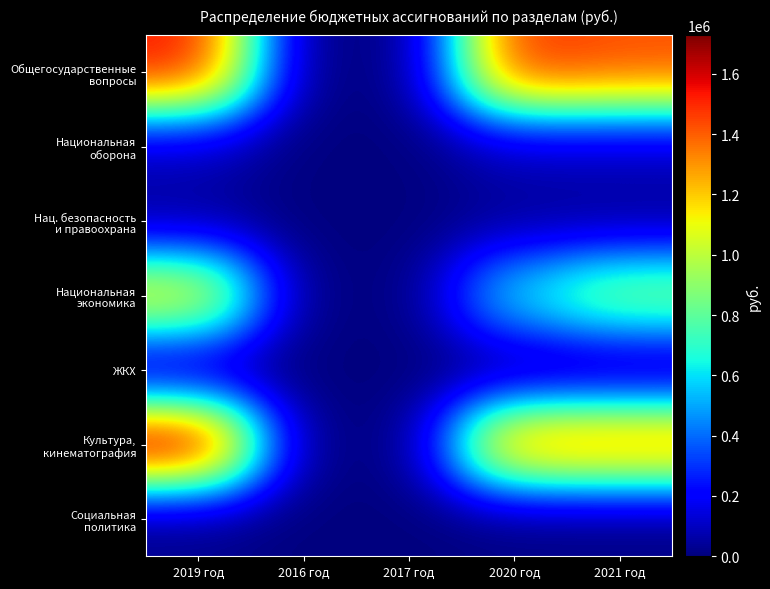

Which label corresponds to the largest value in the chart?

2019 год